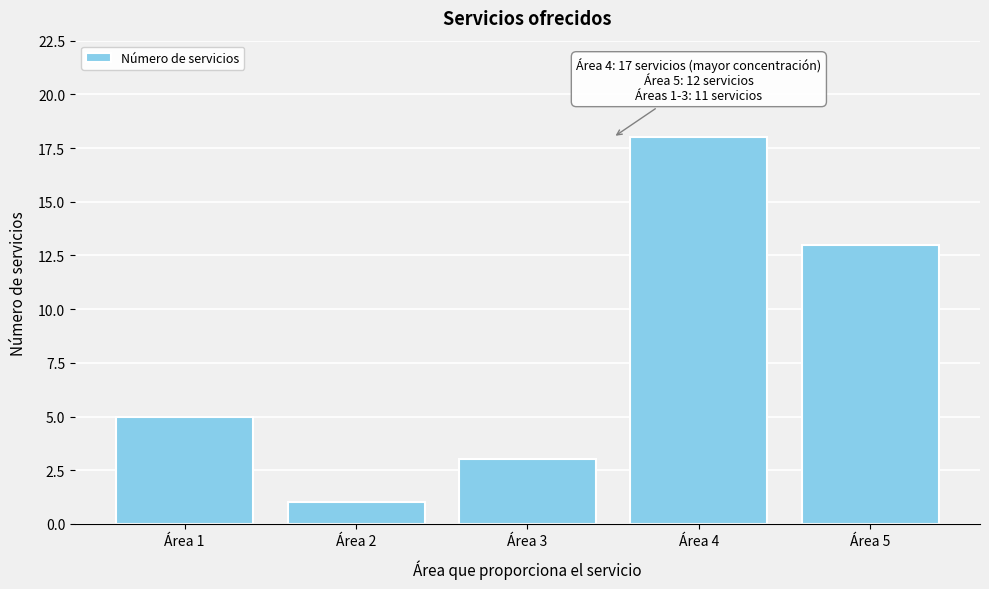

Reading left to right, list all the values displayed in this chart.

Área 1=5	Área 2=1	Área 3=3	Área 4=18	Área 5=13